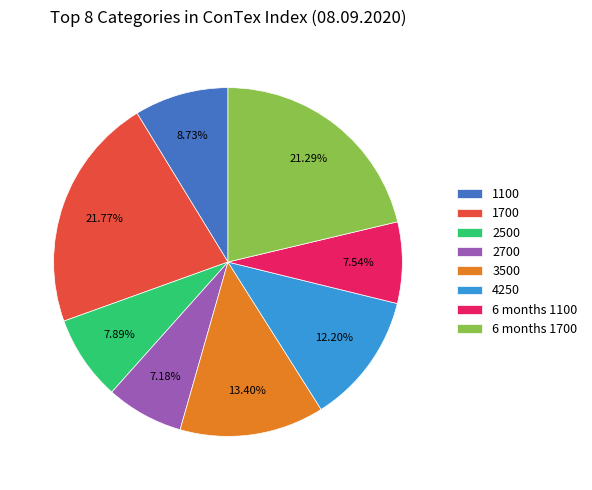

Count the number of slices in the pie.

8